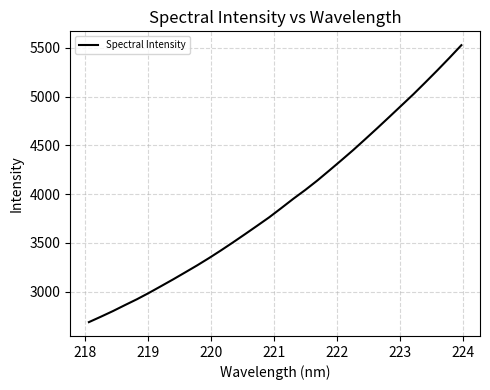

What is the difference between the maximum and minimum values?

2841.7